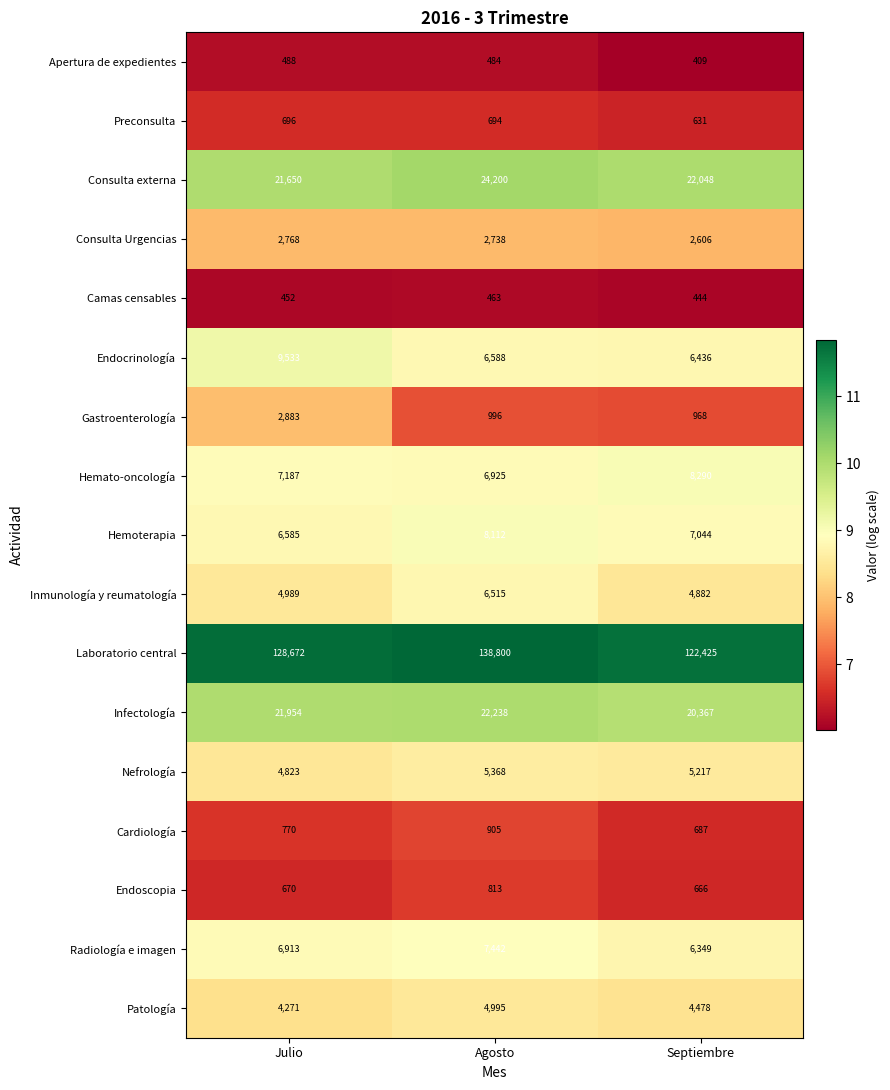

At which label does Hemoterapia first exceed 7044?

Agosto